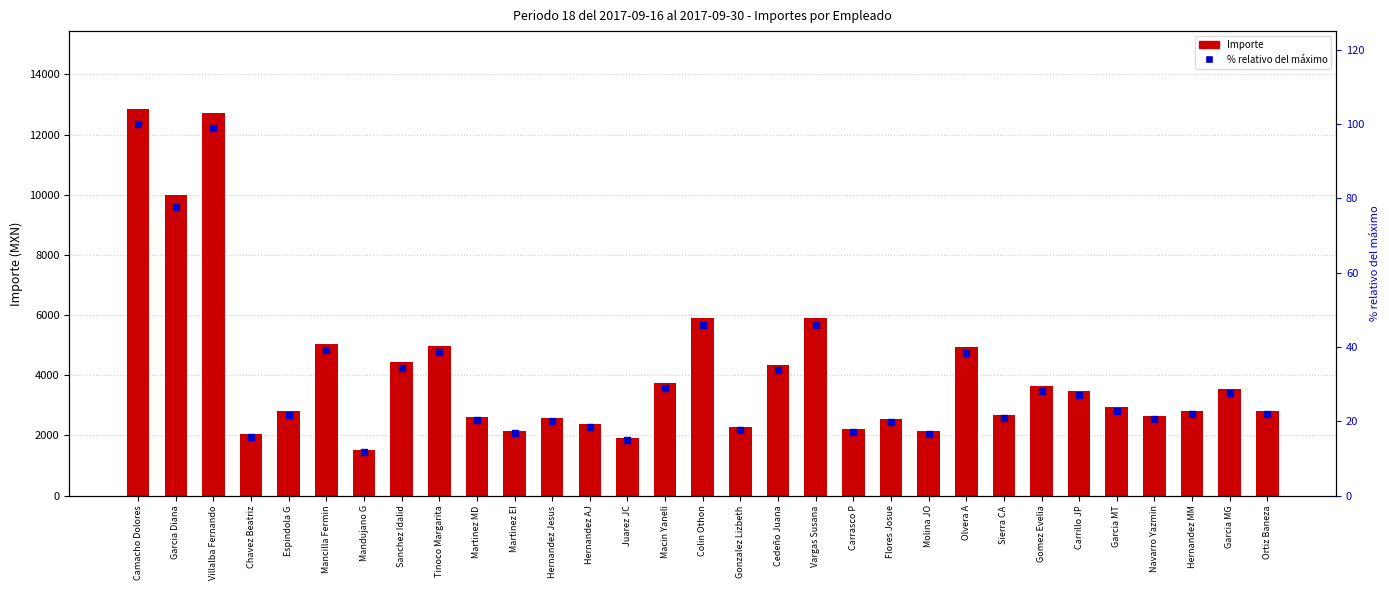

What is the total value across all series at Carrillo JP?

3493.1